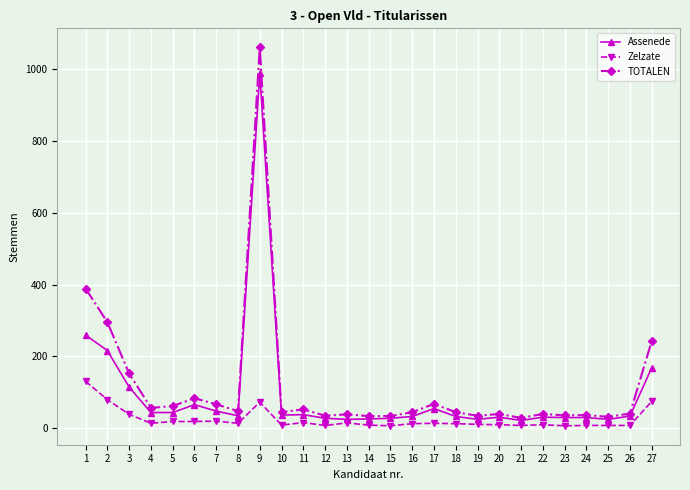

Does the chart display data point markers on the line(s)?

Yes